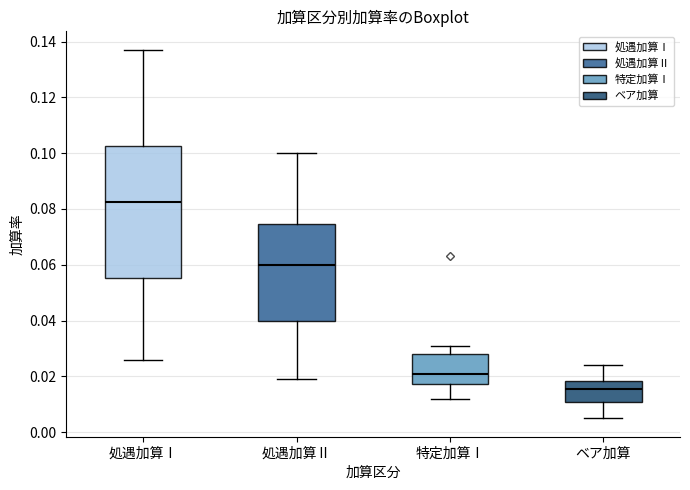

Reading left to right, read every box against the y-axis: the position of its median line, the range the box covers, and the ends of its whiskers. The values are not printed on the chart, so give them approximately, as read against the axis.

処遇加算Ⅰ: median 0.082, box 0.056 to 0.102, whiskers 0.026 to 0.138
処遇加算Ⅱ: median 0.060, box 0.040 to 0.074, whiskers 0.020 to 0.100
特定加算Ⅰ: median 0.022, box 0.018 to 0.028, whiskers 0.012 to 0.032
ベア加算: median 0.016, box 0.010 to 0.018, whiskers 0.006 to 0.024